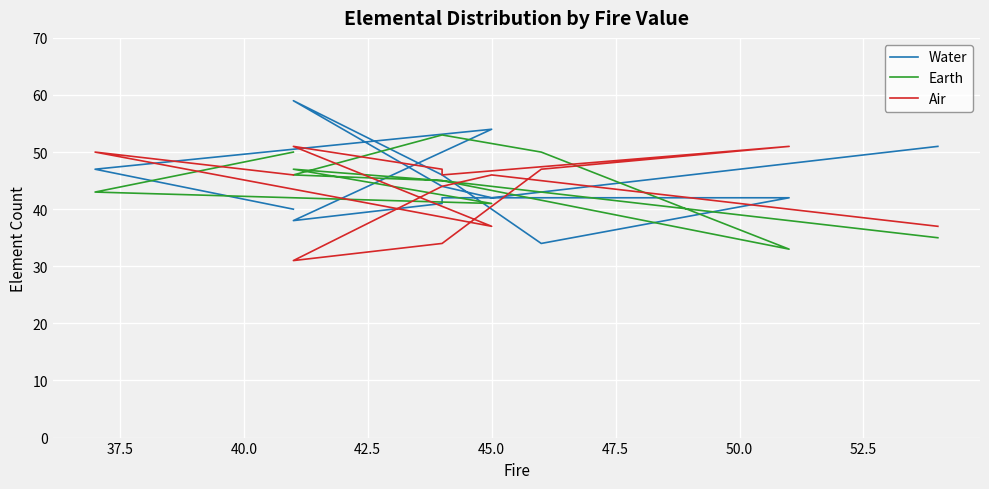

How many lines are shown in the chart?

3